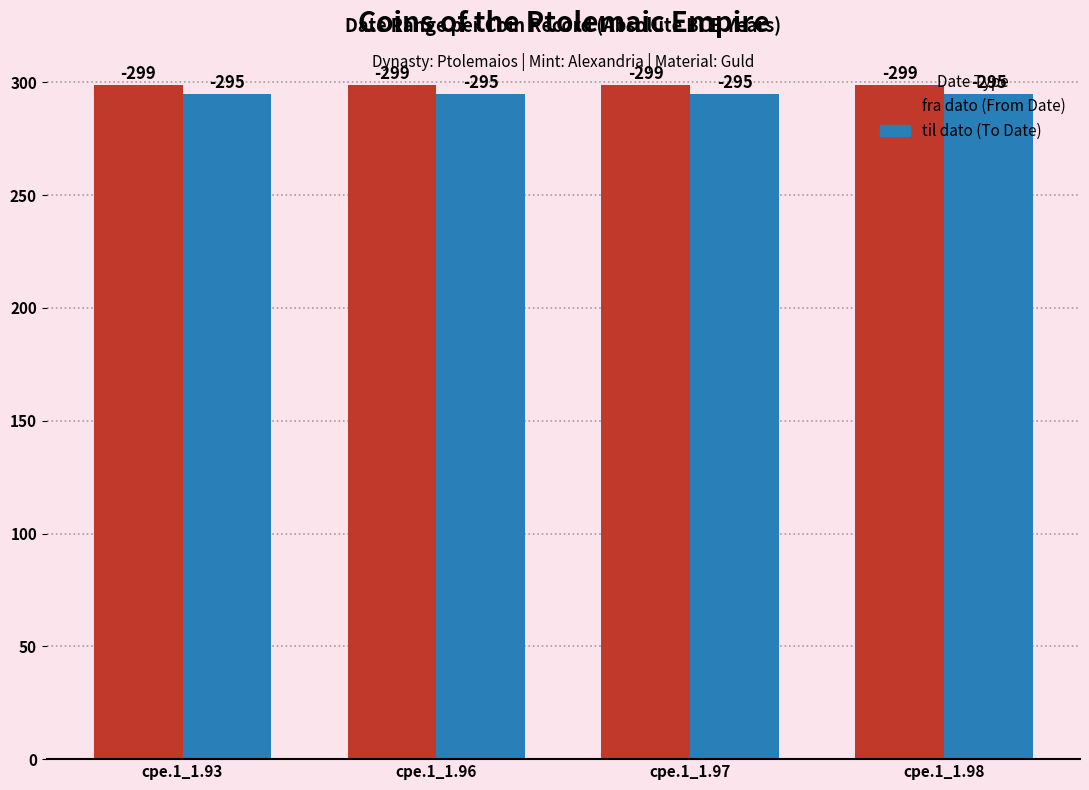

How many groups of bars are there?

4